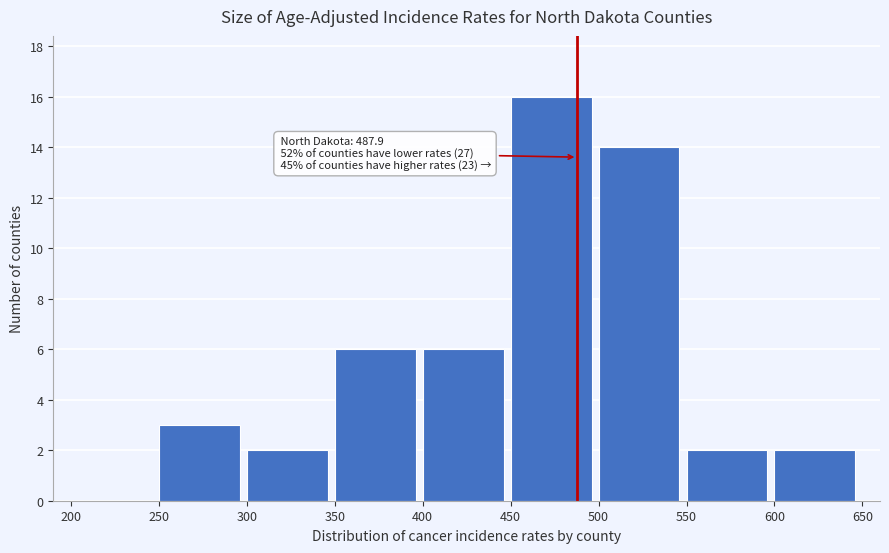

Over which range of the x-axis is the bar tallest?

450 to 500